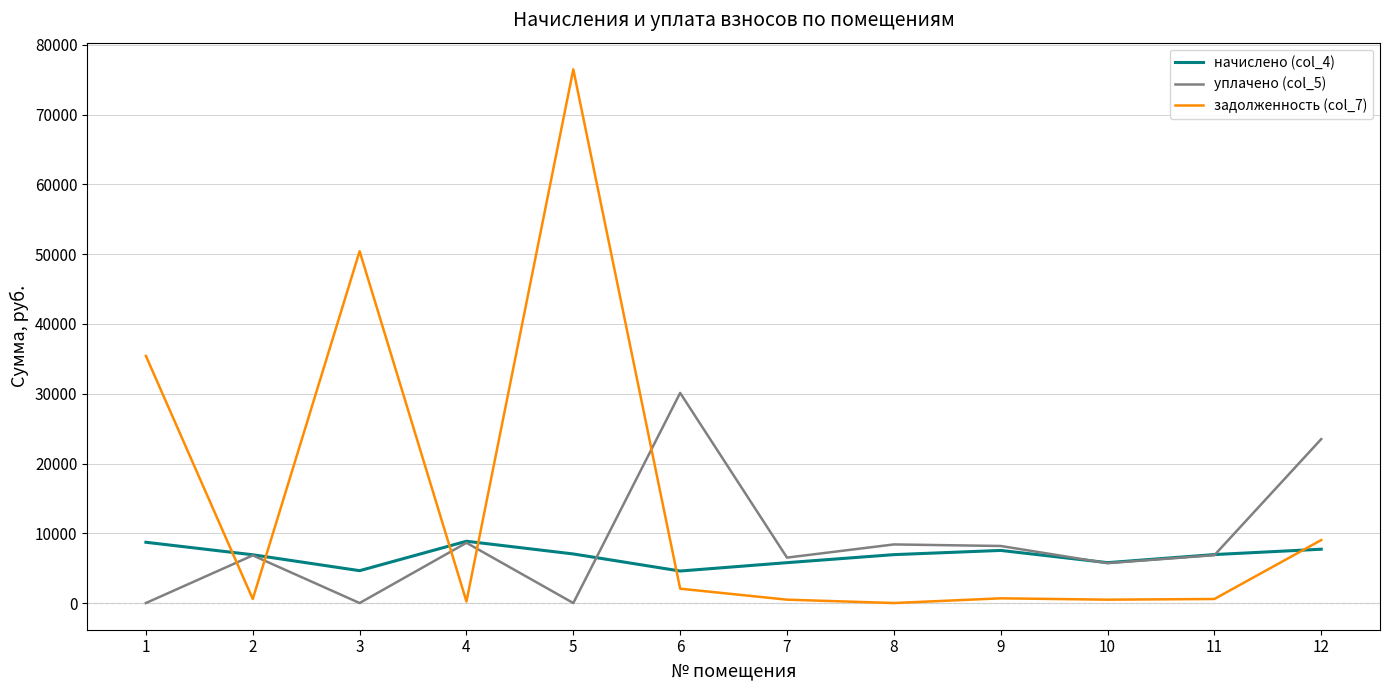

True or false: уплачено (col_5) and задолженность (col_7) intersect in this chart.

True